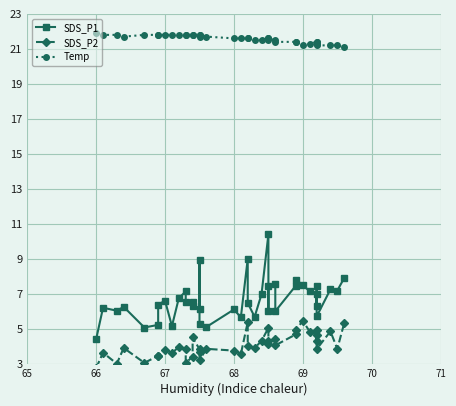

What is the difference between the maximum and minimum values in the SDS_P2 series?

2.7